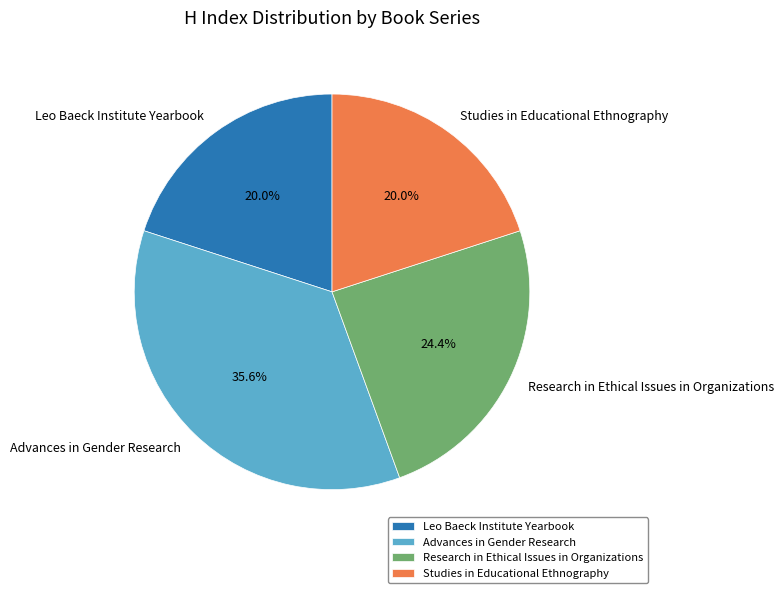

To the nearest percent, what is the difference between the largest and smallest slice percentages?

16%